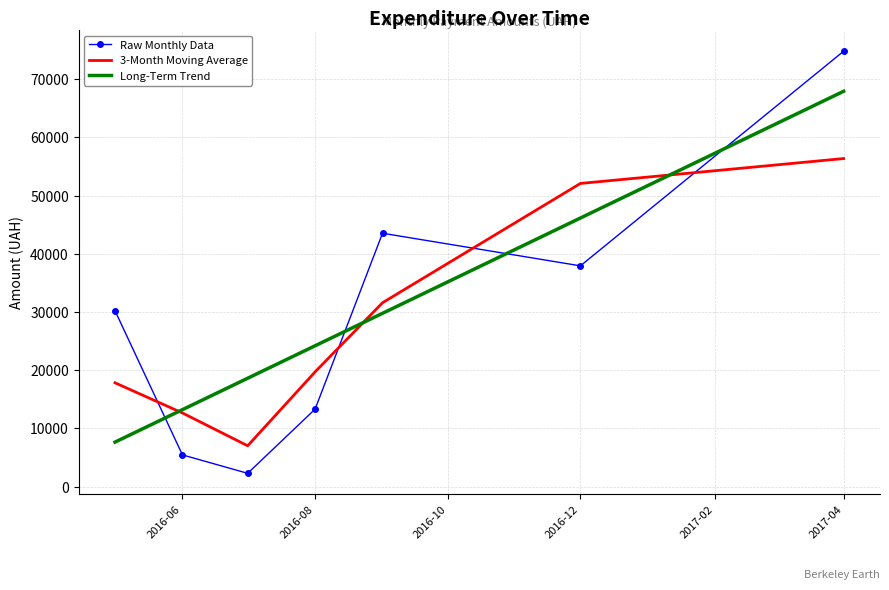

What is the minimum value for Raw Monthly Data?

2298.8